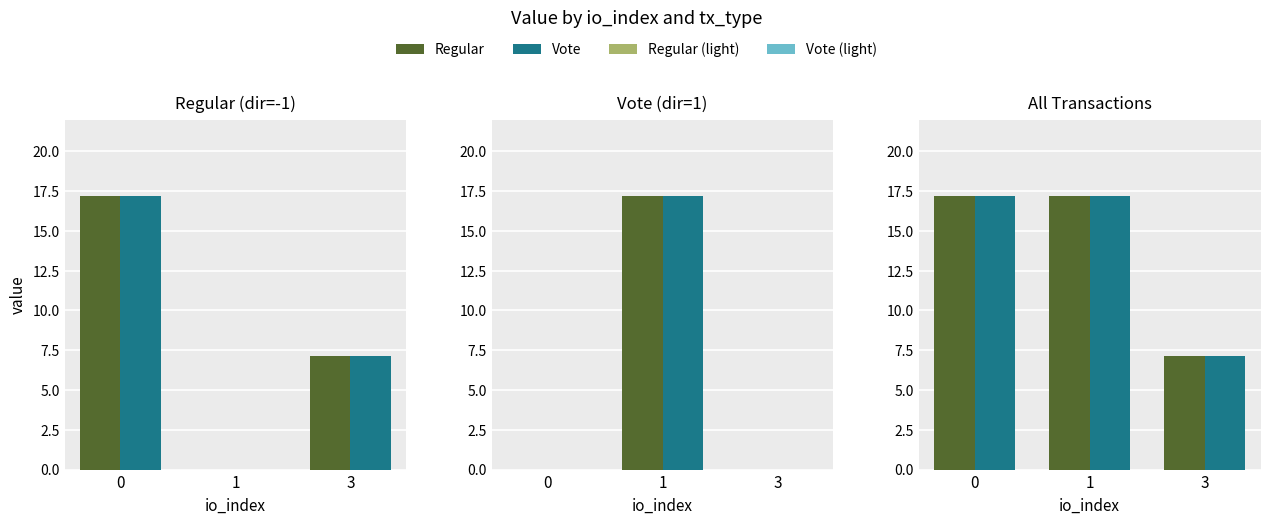

What is the lowest value of the Regular series?

7.1